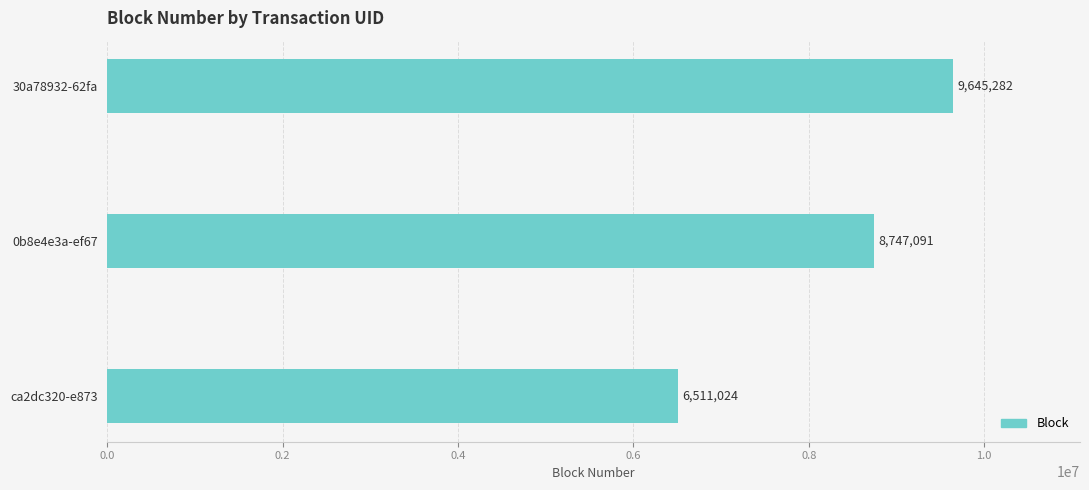

The value at 30a78932-62fa is 14540676. True or false?

False